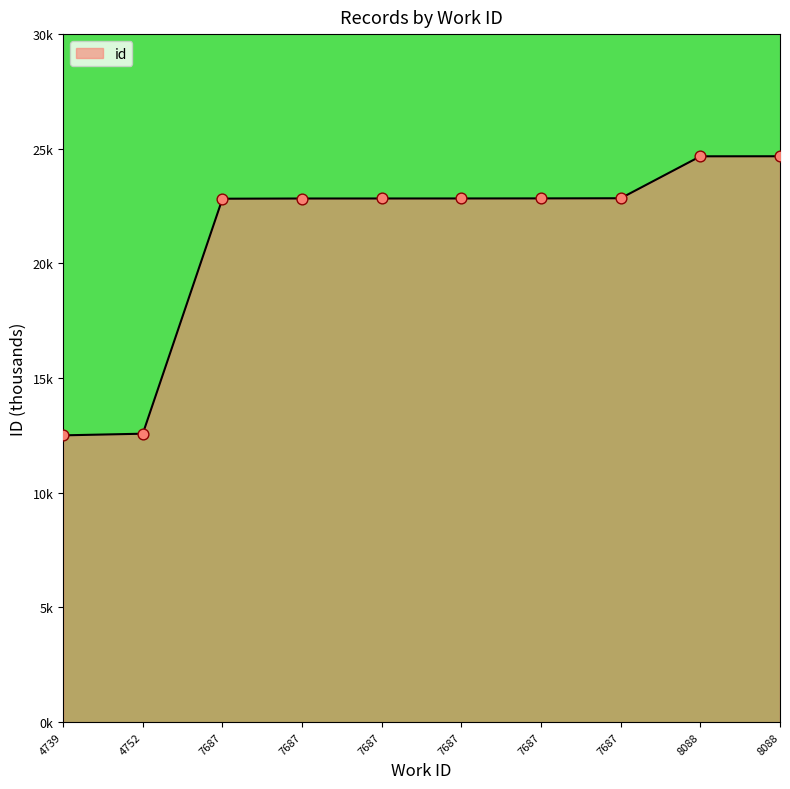

Which has a higher value, 4739 or 7687?

7687